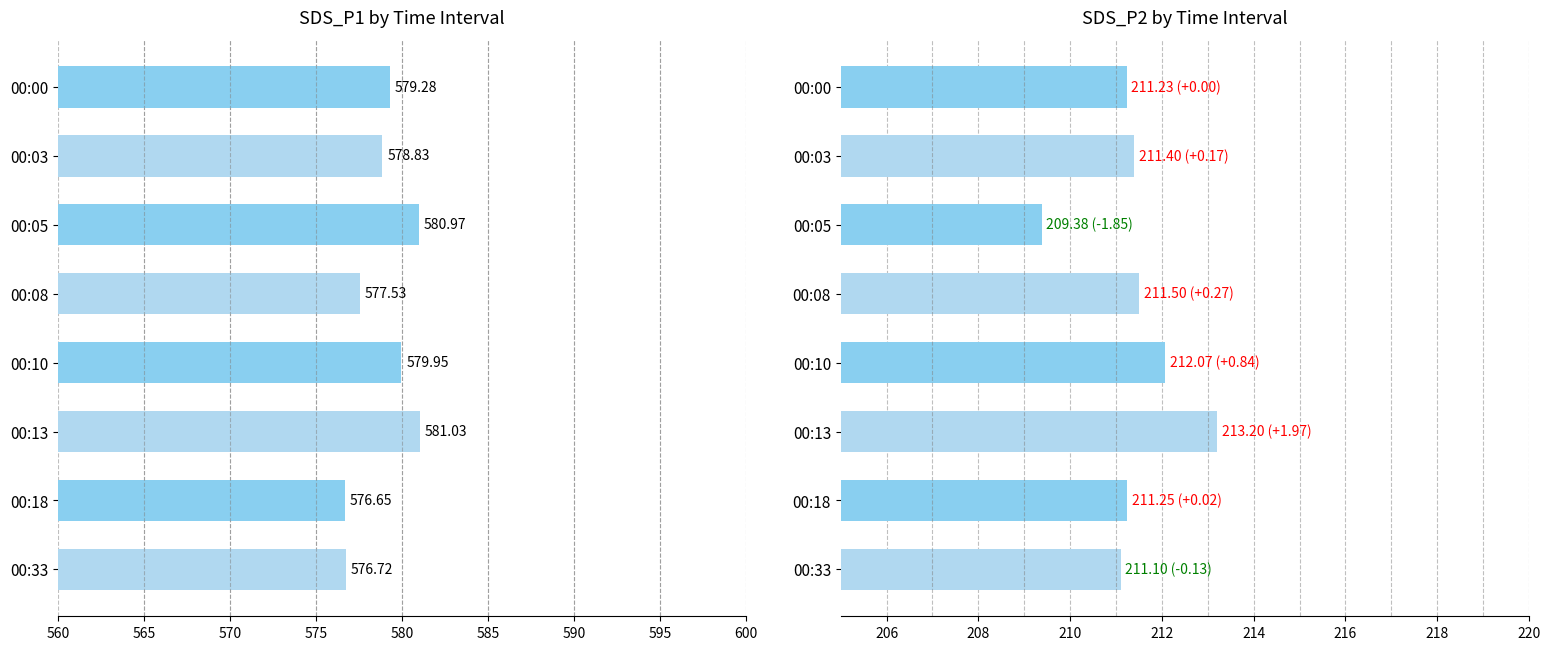

The value of SDS_P1 at 00:18 is 403.4. True or false?

False